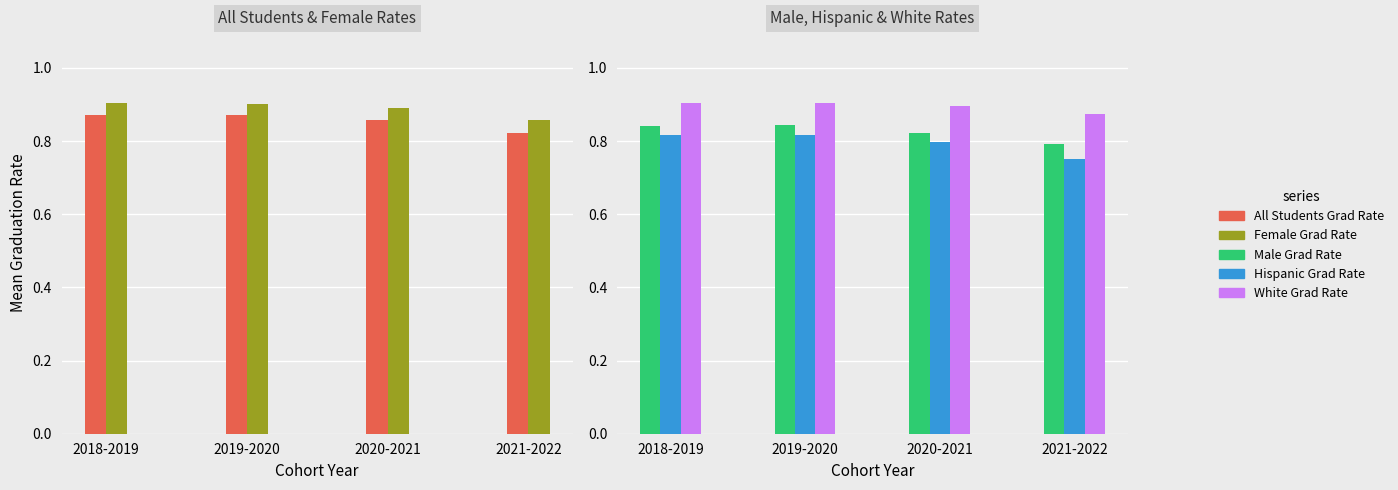

What position from the left is 2020-2021?

3